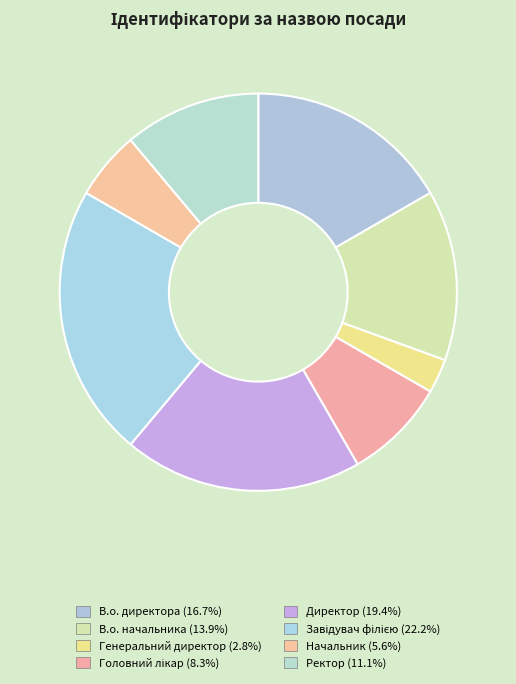

What is the smallest slice in the pie chart?

Генеральний директор